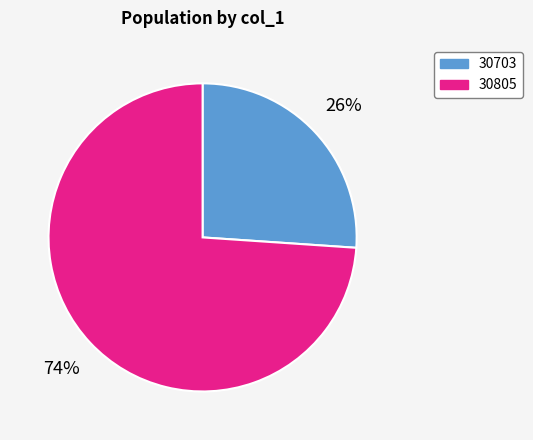

Rank the categories by value from lowest to highest.

30703, 30805